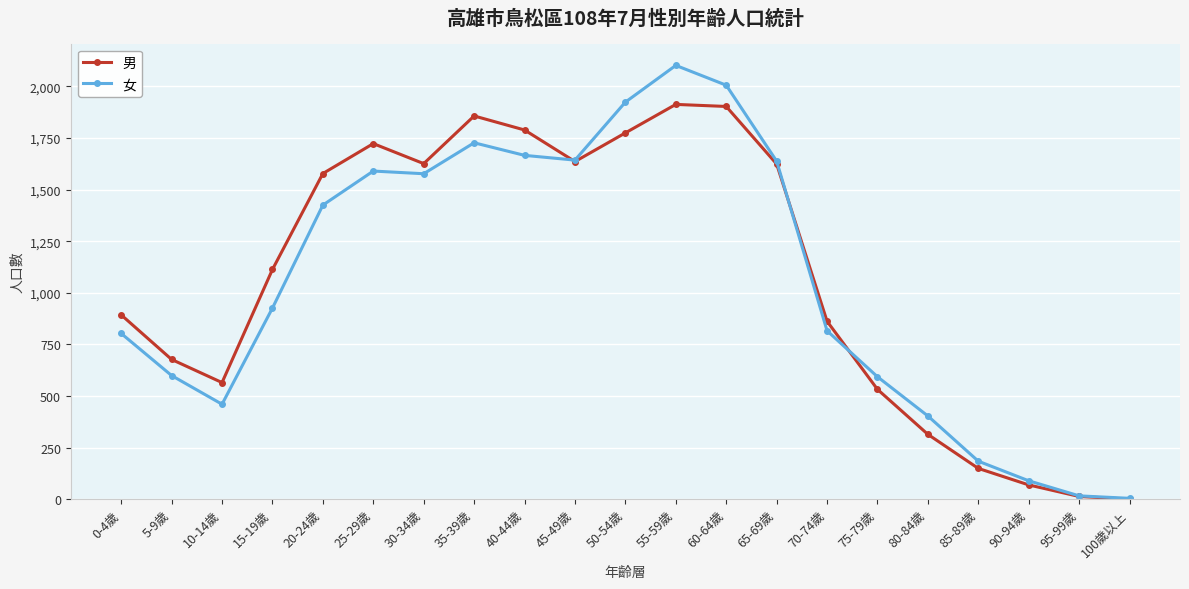

At 25-29歲, list the series in order from largest to smallest.

男, 女